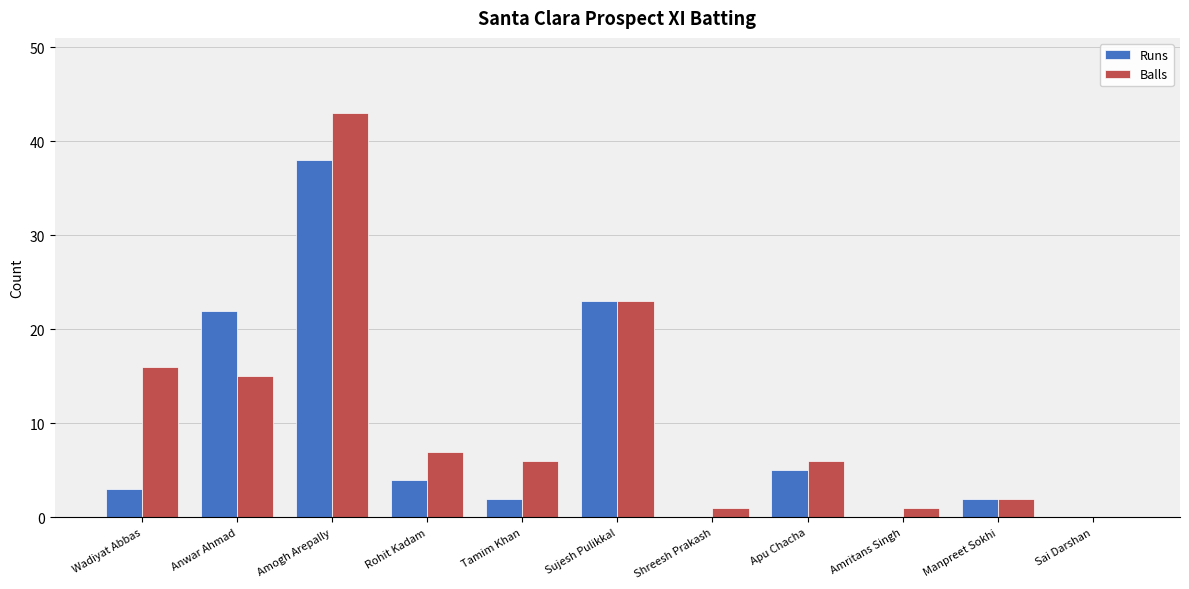

Is it true that Runs equals 4 at Rohit Kadam?

True